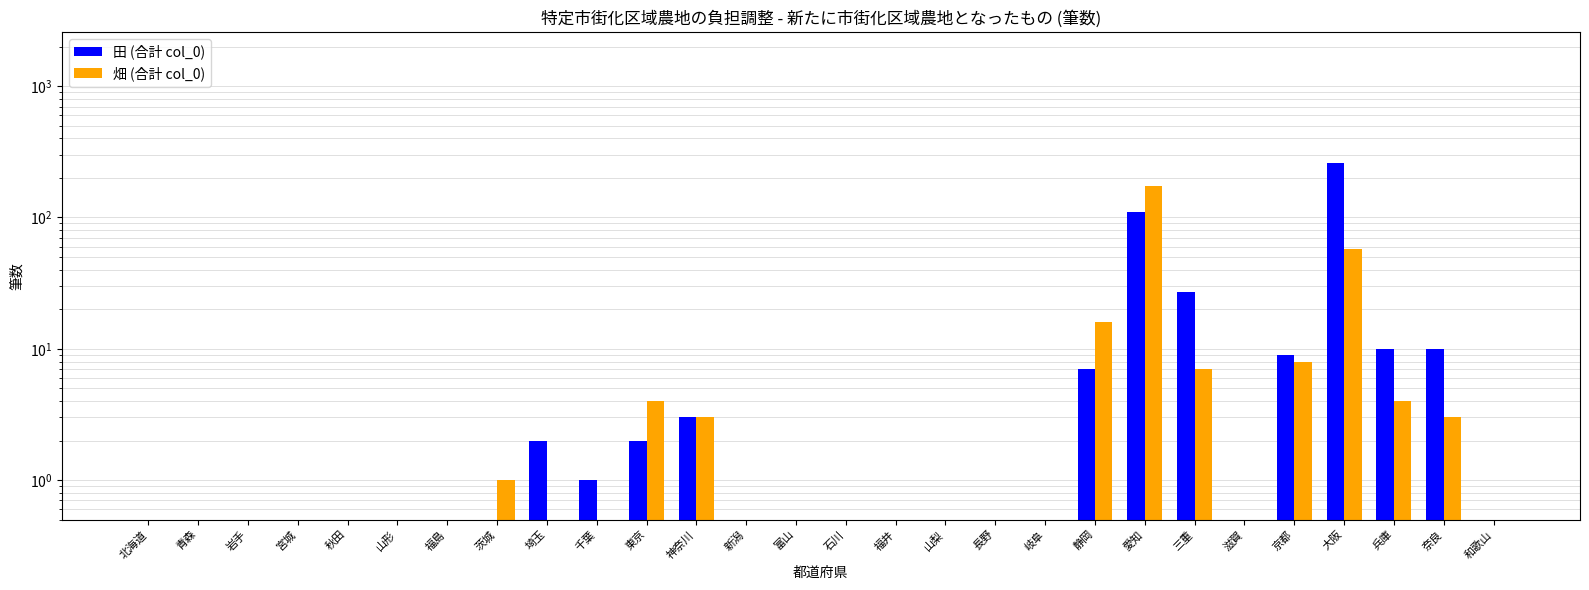

Reading left to right, extract all data points from this chart.

田 (合計 col_0): 北海道=0	青森=0	岩手=0	宮城=0	秋田=0	山形=0	福島=0	茨城=0	埼玉=2	千葉=1	東京=2	神奈川=3	新潟=0	富山=0	石川=0	福井=0	山梨=0	長野=0	岐阜=0	静岡=7	愛知=110	三重=27	滋賀=0	京都=9	大阪=259	兵庫=10	奈良=10	和歌山=0
畑 (合計 col_0): 北海道=0	青森=0	岩手=0	宮城=0	秋田=0	山形=0	福島=0	茨城=1	埼玉=0	千葉=0	東京=4	神奈川=3	新潟=0	富山=0	石川=0	福井=0	山梨=0	長野=0	岐阜=0	静岡=16	愛知=175	三重=7	滋賀=0	京都=8	大阪=58	兵庫=4	奈良=3	和歌山=0